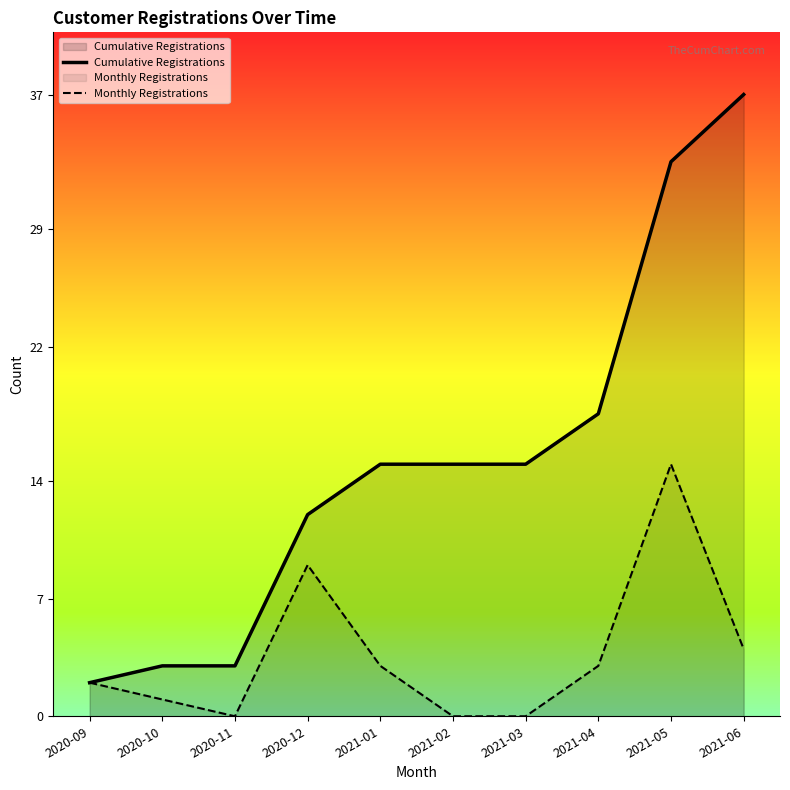

Where is Cumulative Registrations nearest to the value 19?

2021-04